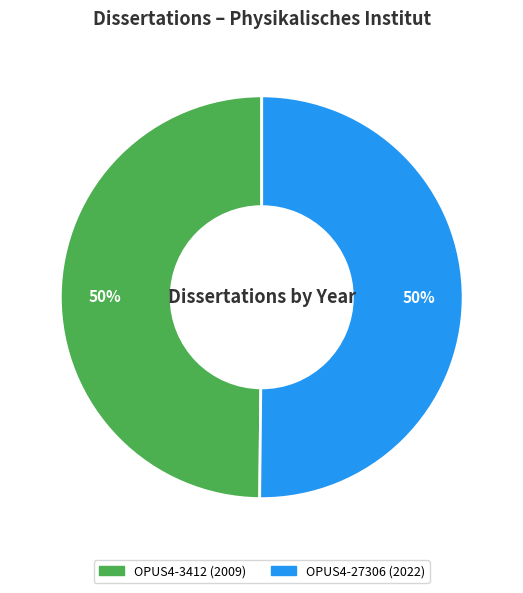

Do OPUS4-3412 and OPUS4-27306 together represent more than half of the pie?

Yes